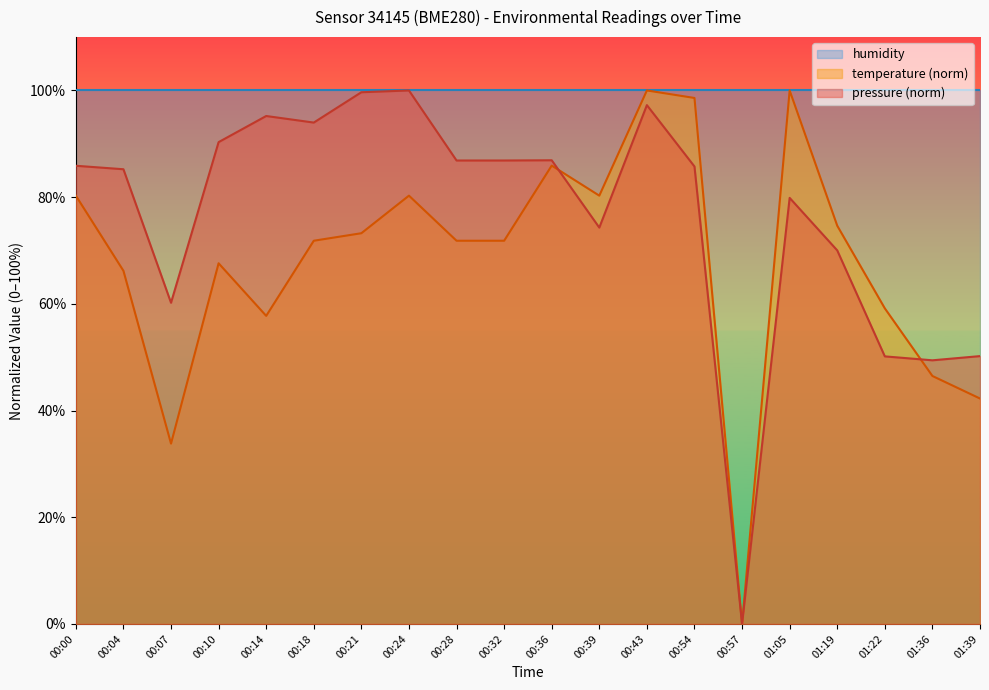

The temperature series shows 71.8 at 00:28. True or false?

True